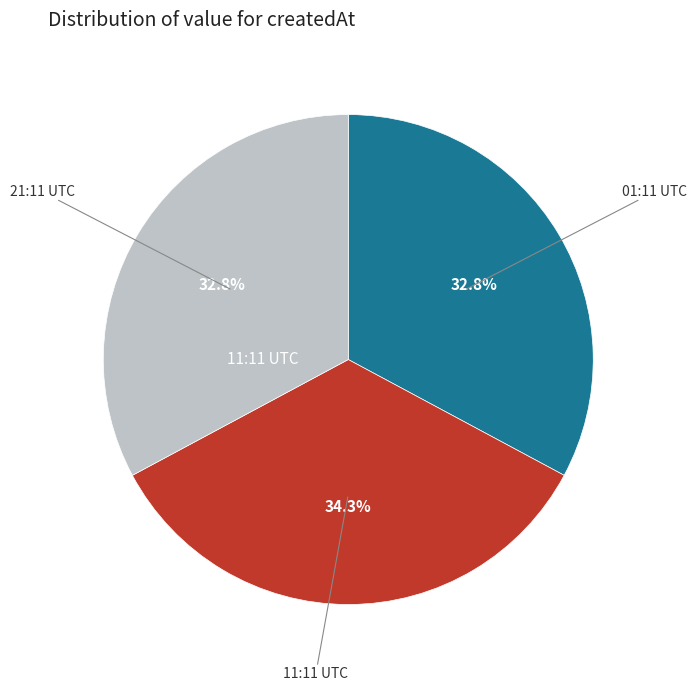

How many segments does this pie chart have?

3